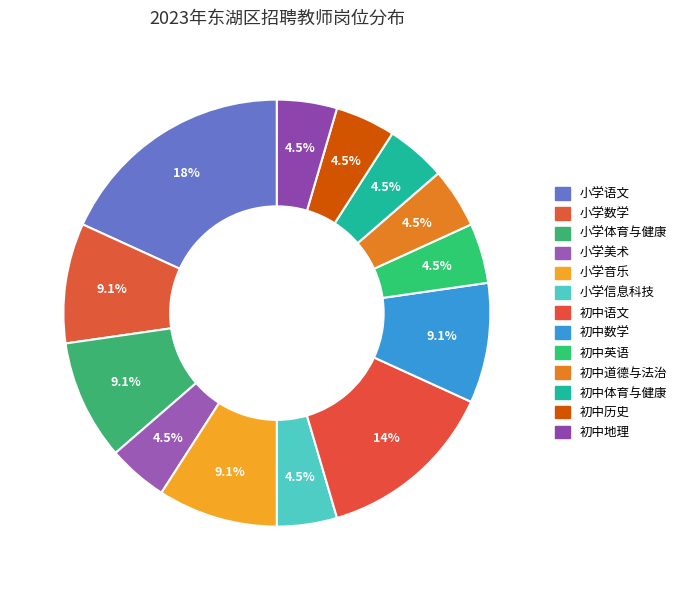

To the nearest percent, what is the average slice percentage?

8%